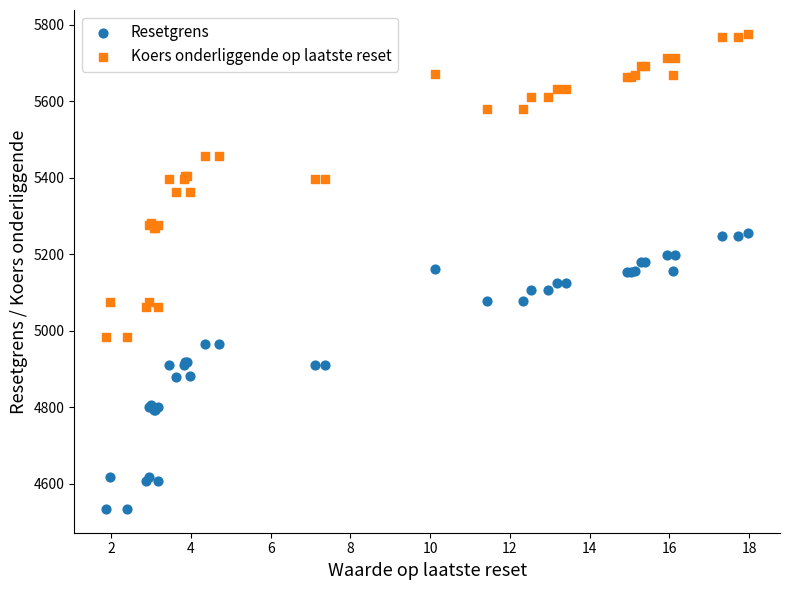

Which series contains the lowest Y value?

Resetgrens